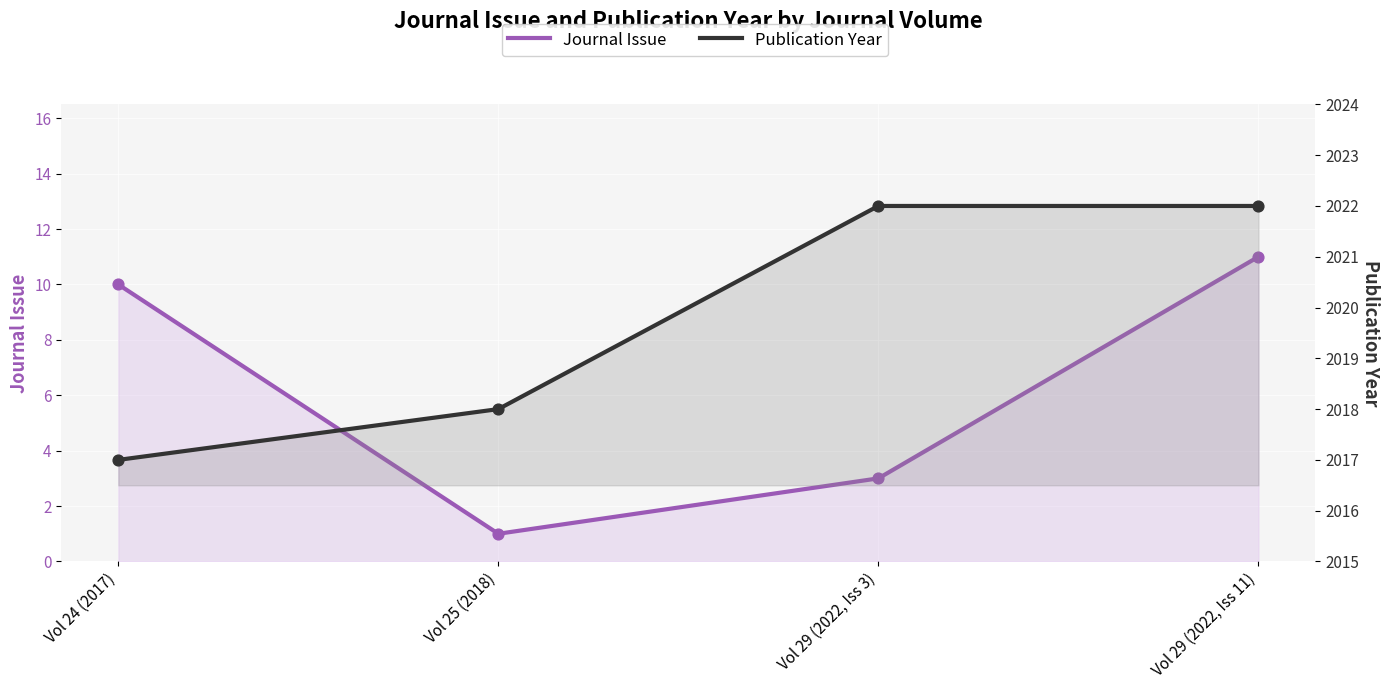

Is the value of Journal Issue at Vol 29 (2022, Iss 3) greater than the value of Publication Year at Vol 29 (2022, Iss 3)?

No